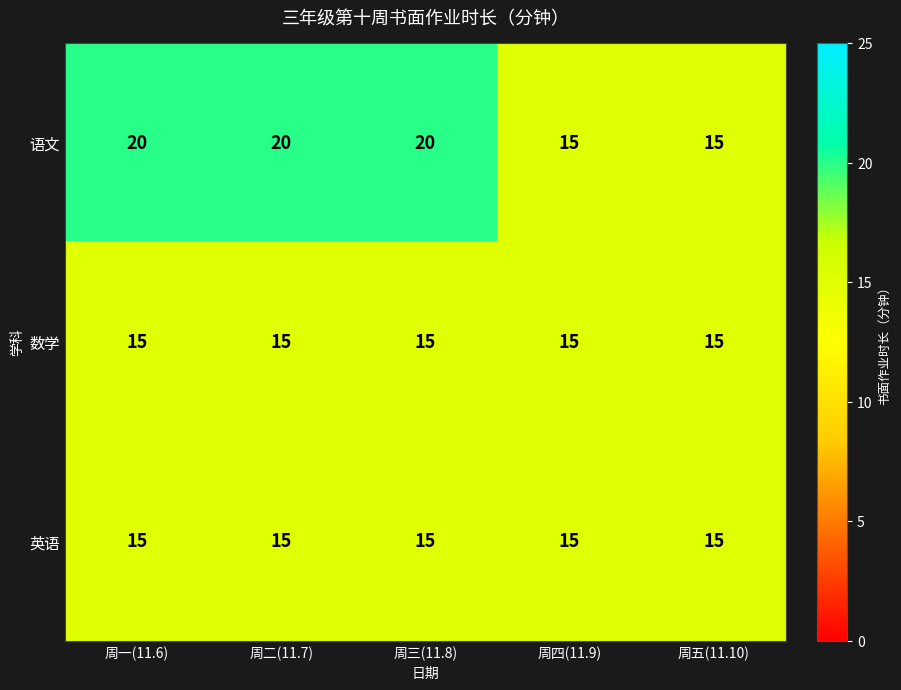

What is the sum of all 数学 values?

75